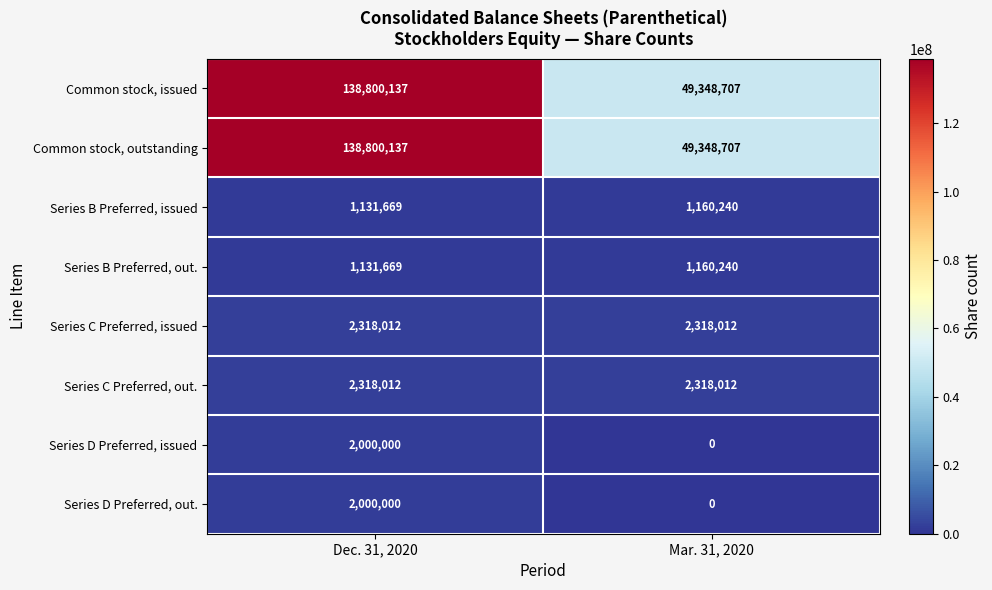

What is the highest value of the Common stock, issued series?

138800137